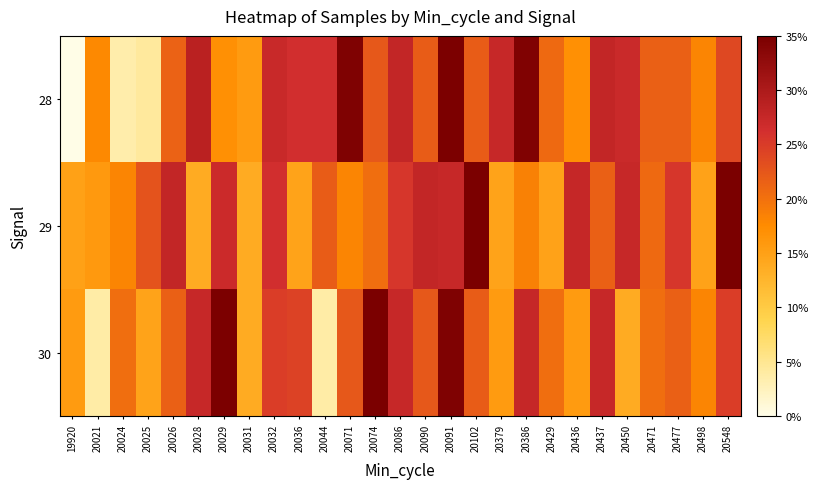

What is the total value across all series at 20086?

15165732